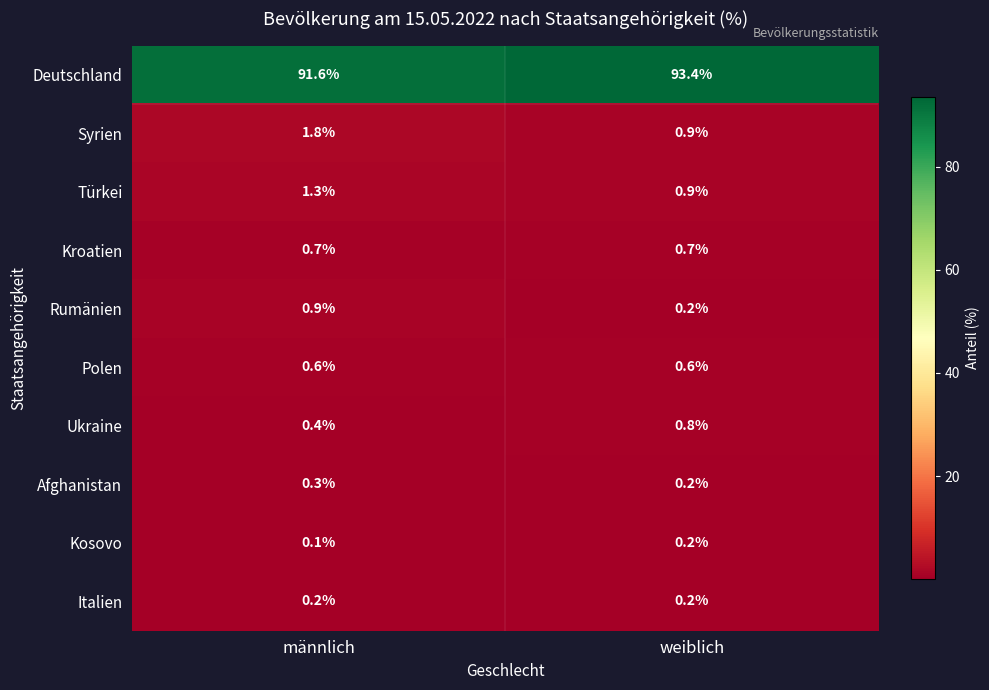

How many categories are shown in the chart?

2